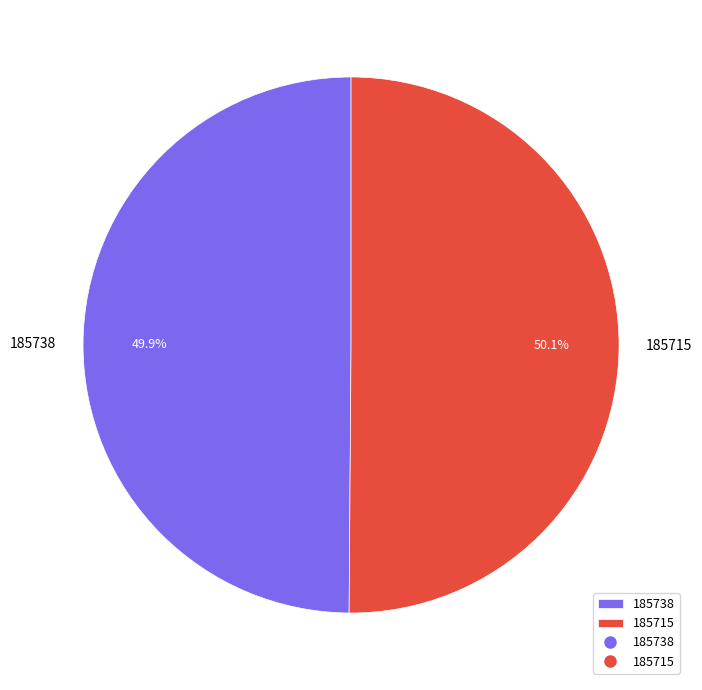

What is the ratio of the value at 185715 to the value at 185738?

1.0